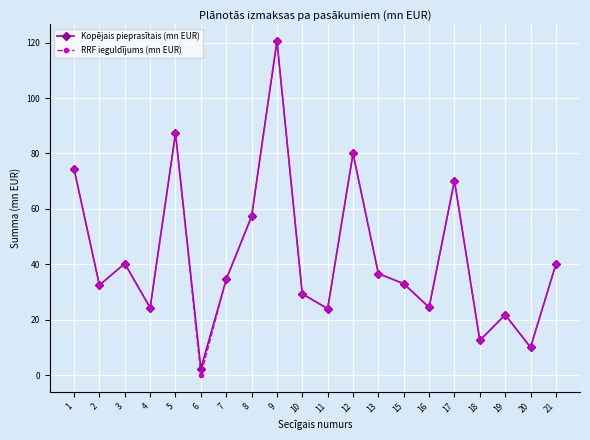

At which category is the sum across all series the highest?

9